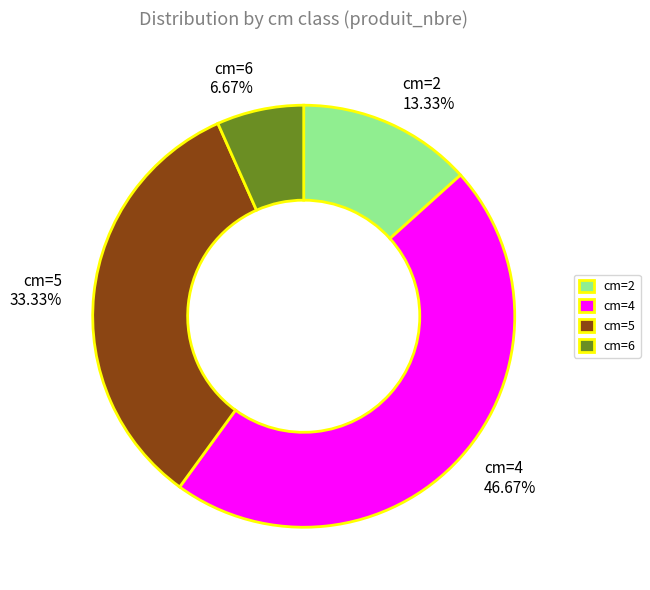

Is it true that cm=5 is 33% of the pie?

True